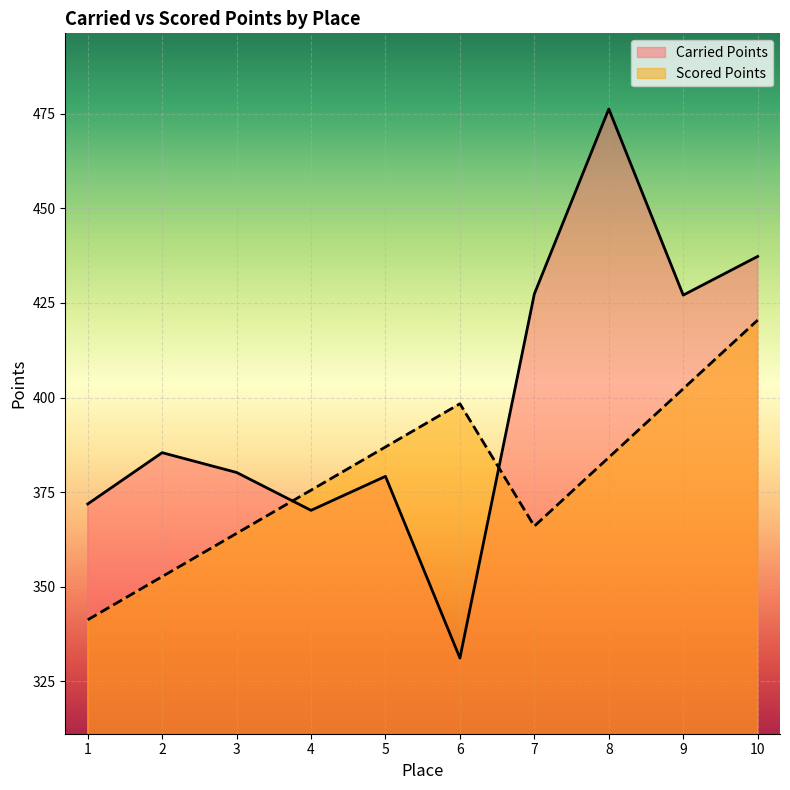

In Scored Points, how many points are higher than both neighbors (excluding endpoints)?

1